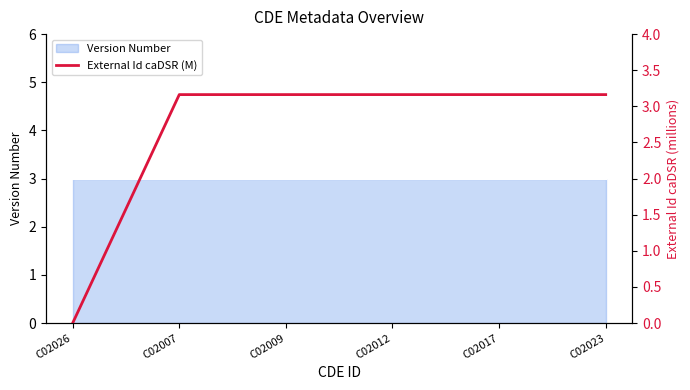

At which category does the chart reach its minimum across all series?

C02026